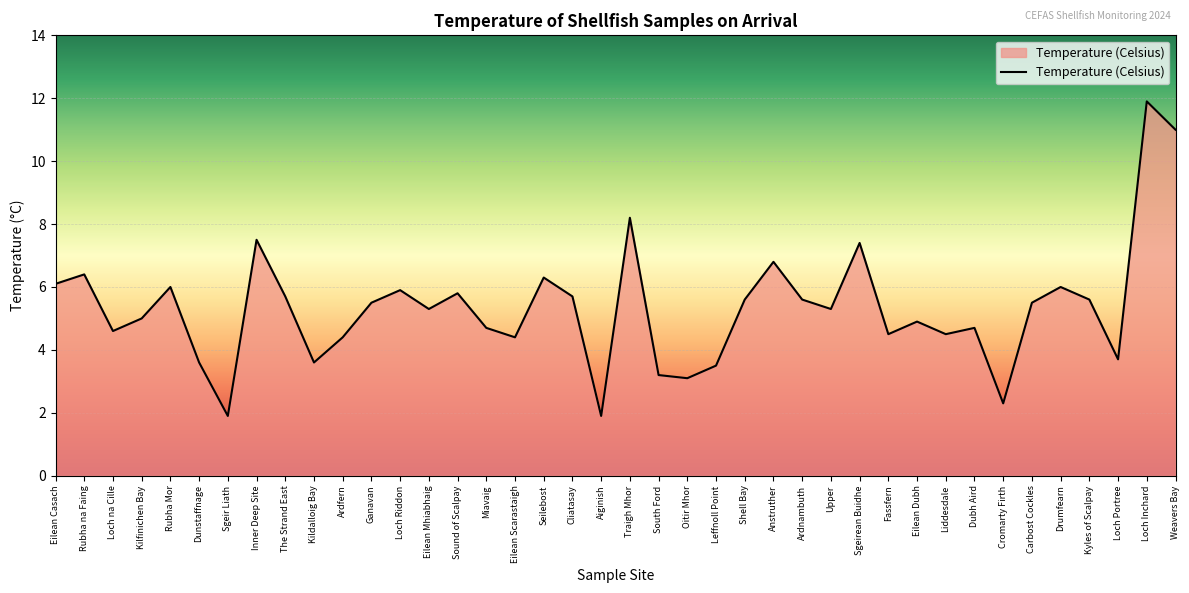

What is the difference between the maximum and minimum values?

10.0